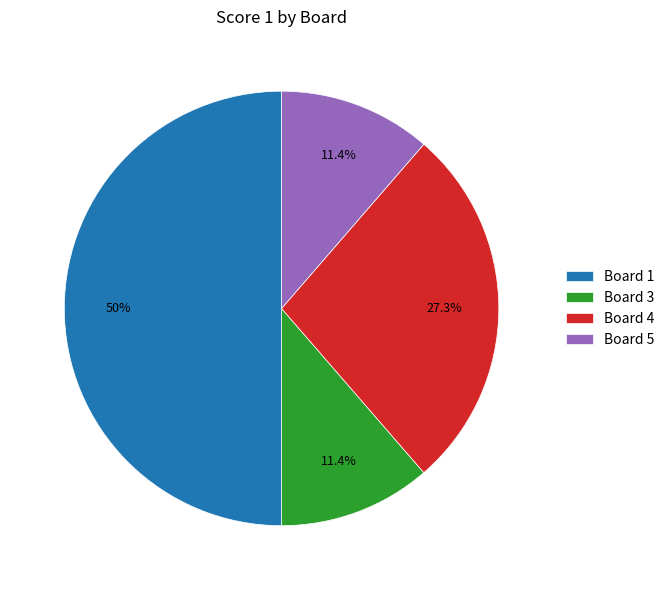

The Board 5 slice represents 4% of the pie. True or false?

False